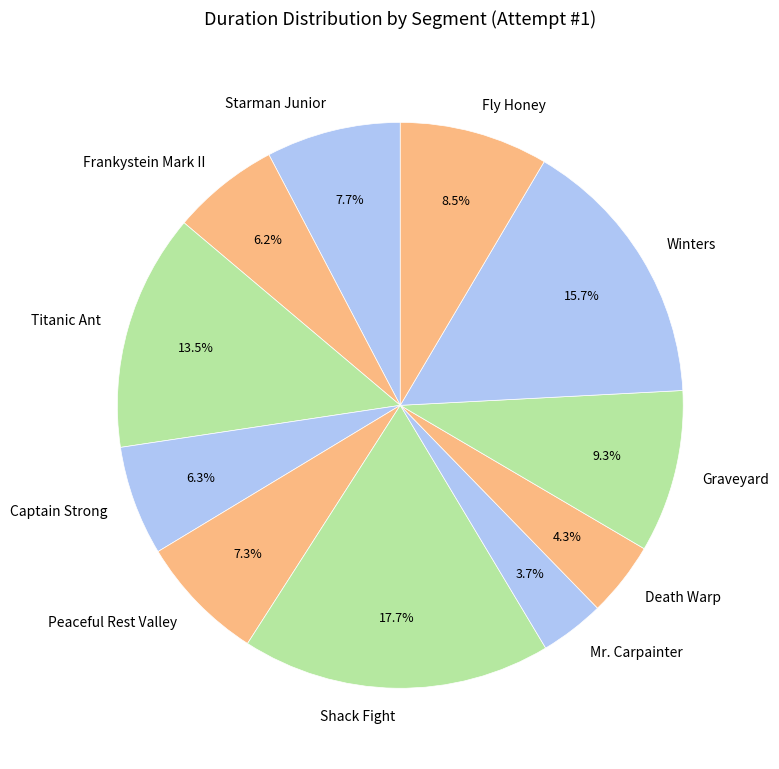

To the nearest percent, what percentage of the pie is Graveyard?

9%